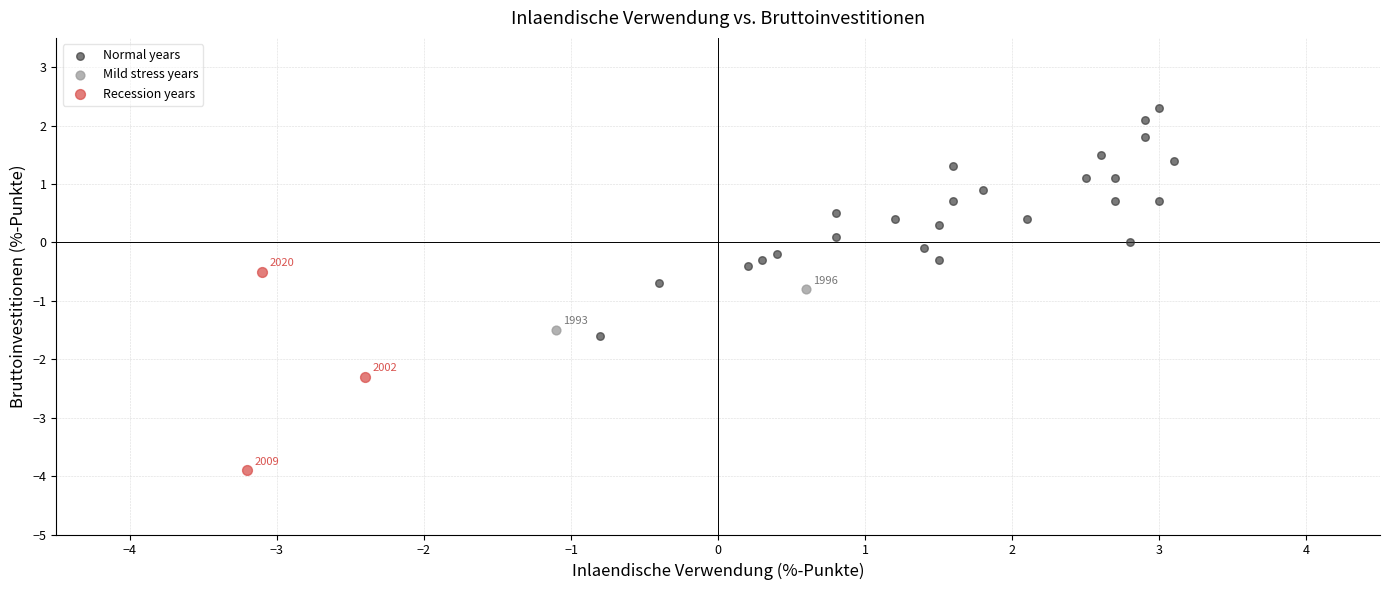

What are all the series names shown in the legend?

Normal years, Mild stress years, Recession years